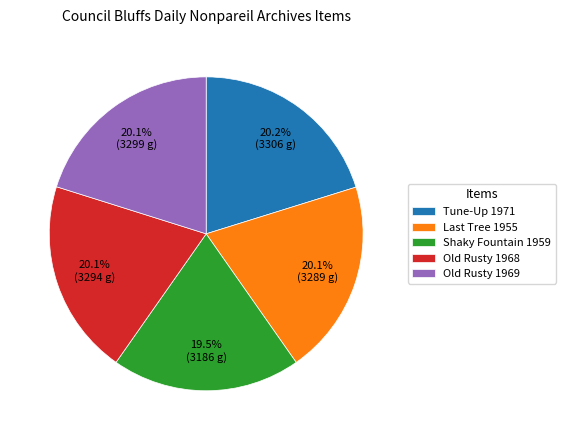

Approximately how many times larger is the value at Old Rusty 1968 compared to Tune-Up 1971?

1.0